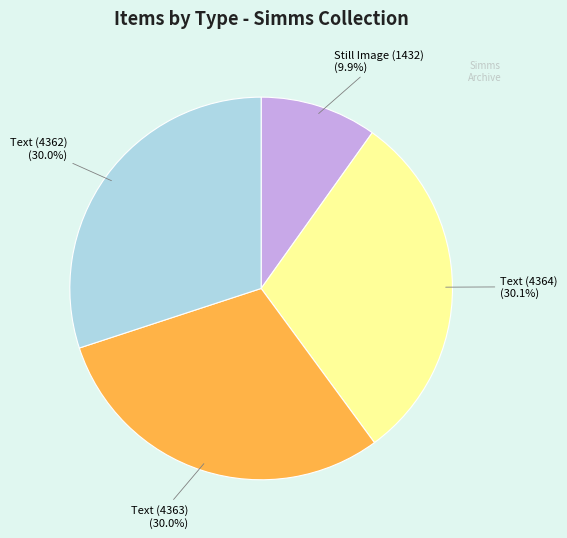

To the nearest percent, what is the average slice percentage?

25%